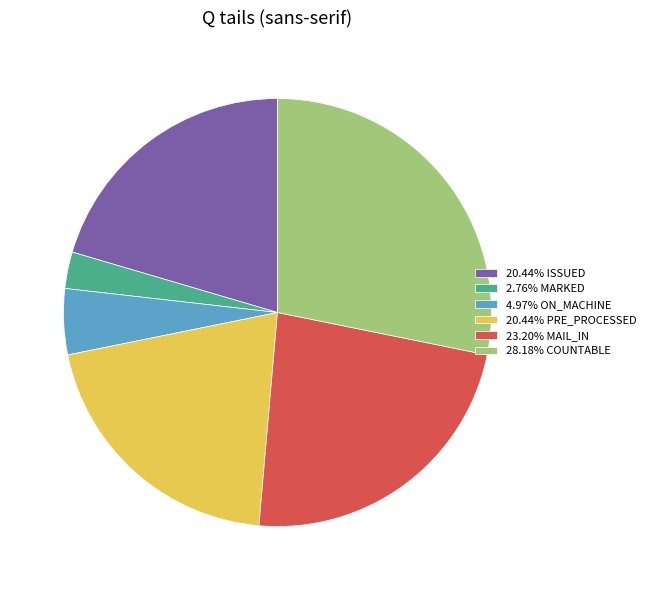

How many segments does this pie chart have?

6